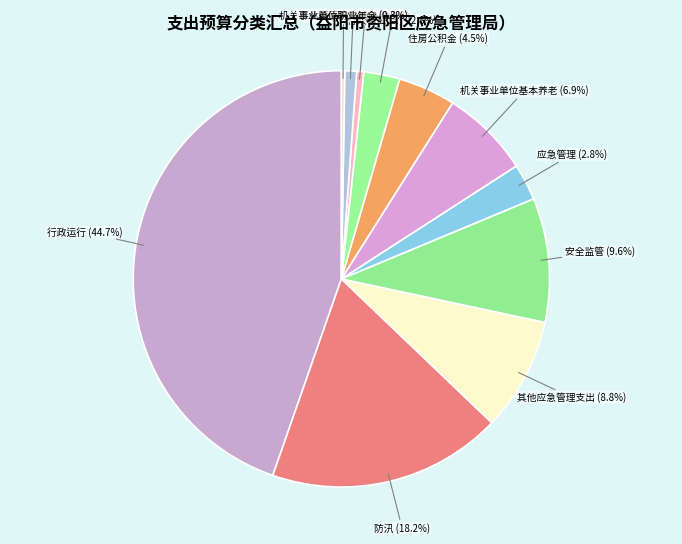

To the nearest percent, what is the average slice percentage?

9%